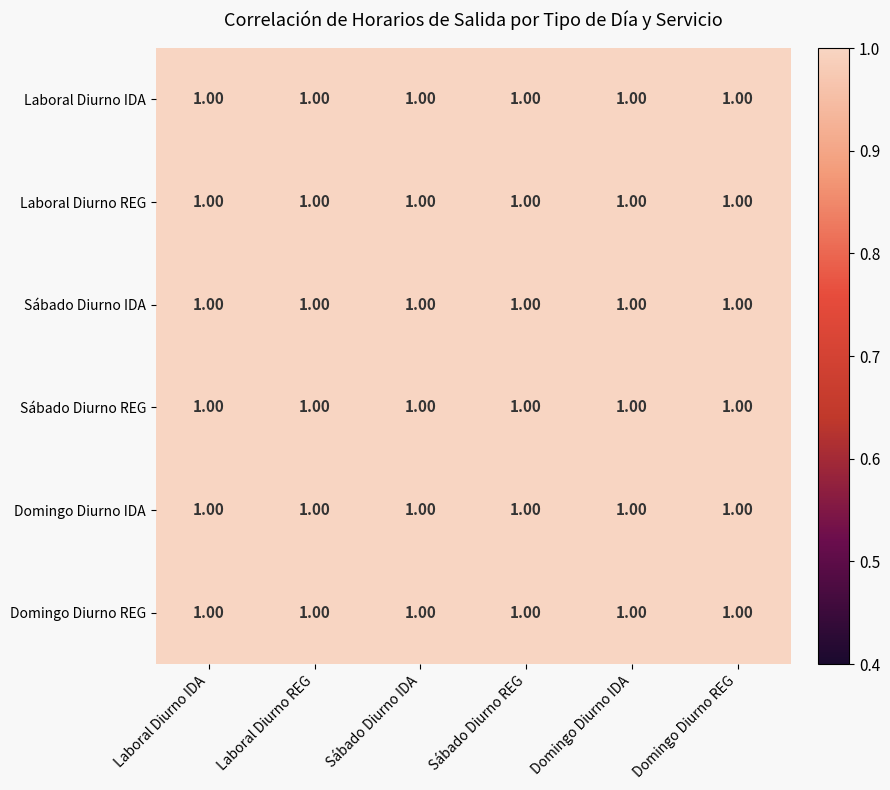

Rank the series at Laboral Diurno REG from lowest to highest value.

Sábado Diurno REG, Sábado Diurno IDA, Domingo Diurno IDA, Domingo Diurno REG, Laboral Diurno IDA, Laboral Diurno REG